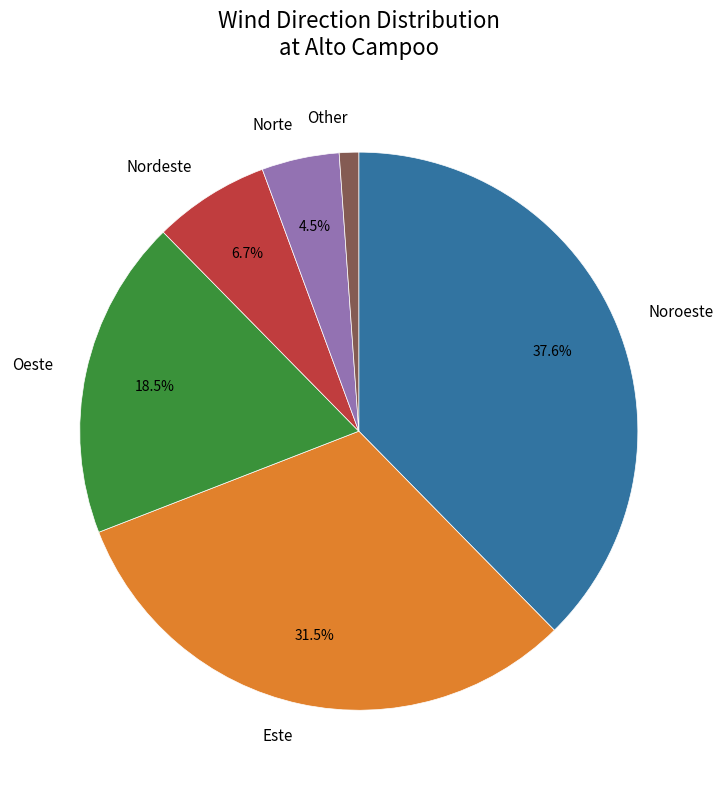

Is there a majority slice in this chart?

No